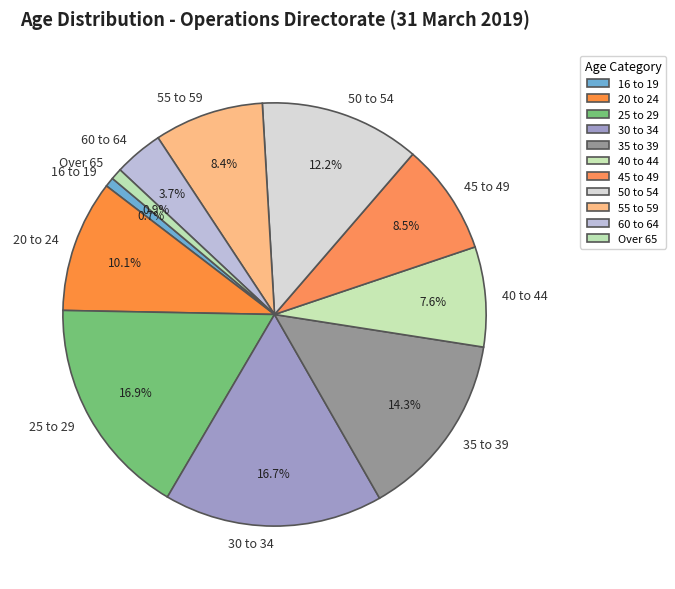

How many slices are in this pie chart?

11